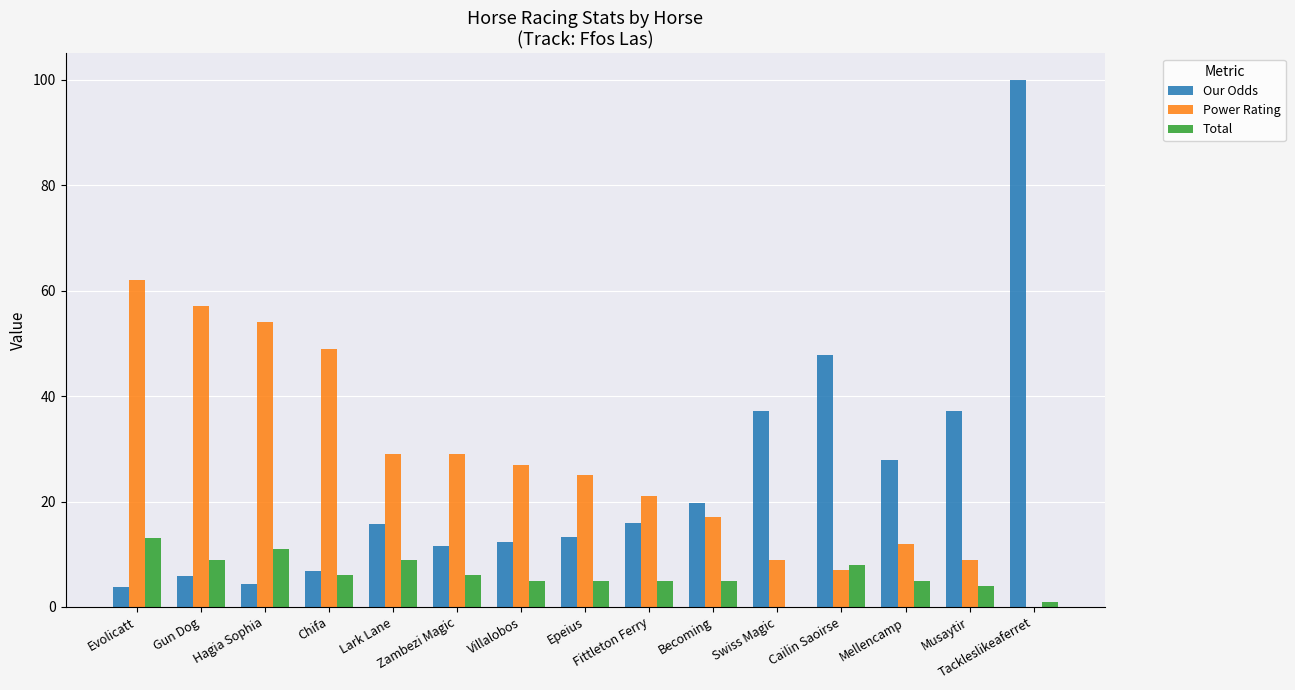

What is the sum of the Total values at Gun Dog and Swiss Magic?

9.0